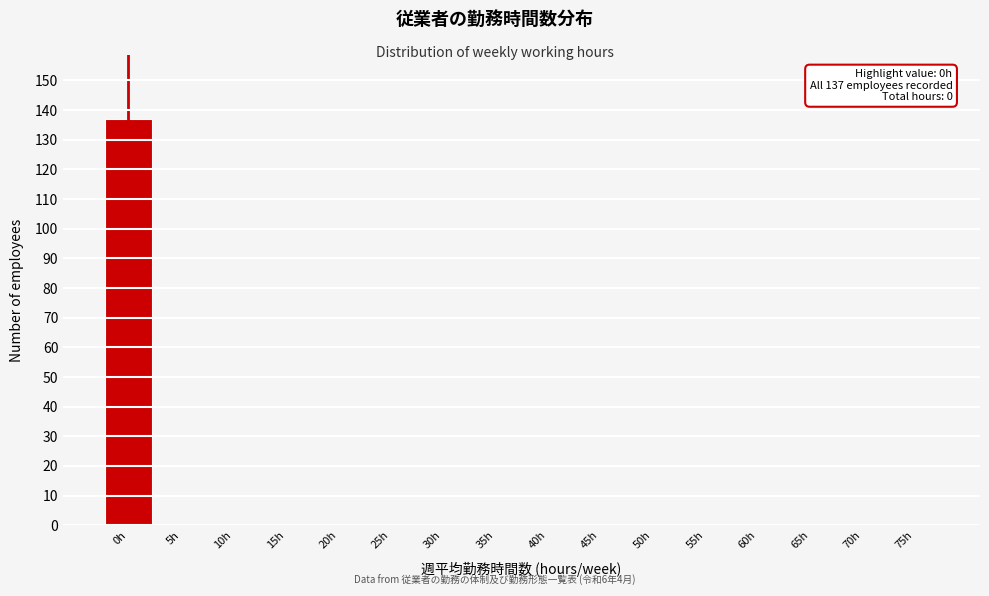

Reading right to left, list all the values displayed in this chart.

75h=0	70h=0	65h=0	60h=0	55h=0	50h=0	45h=0	40h=0	35h=0	30h=0	25h=0	20h=0	15h=0	10h=0	5h=0	0h=137